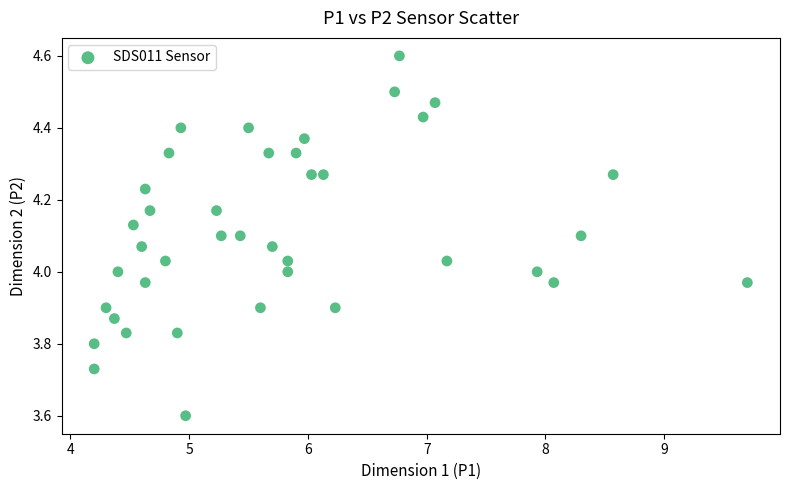

What is the range of Y values (max minus min)?

1.0